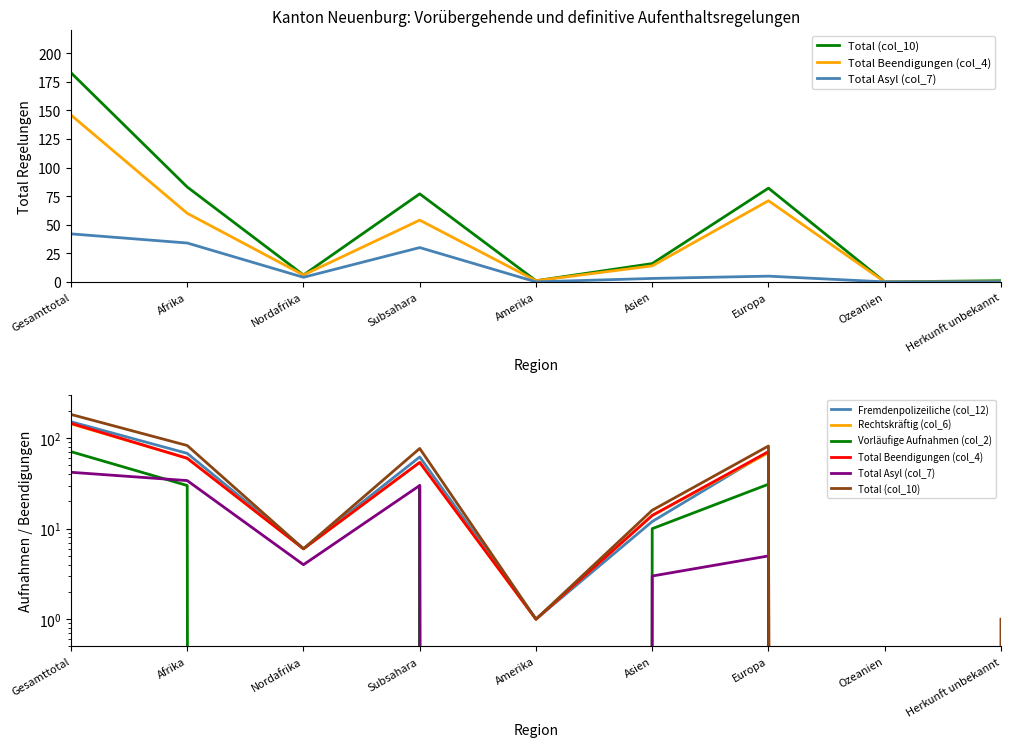

What position from the right is Europa?

3